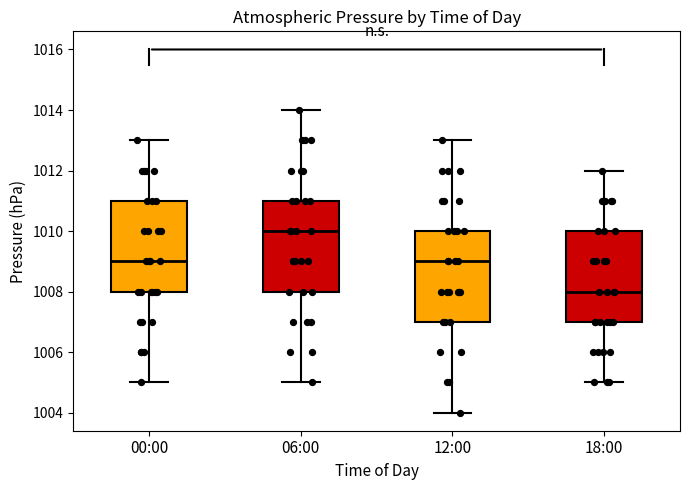

Where is the upper edge of the box for 12:00 on the y-axis? The values are not printed on the chart, so give them approximately, as read against the axis.

1010